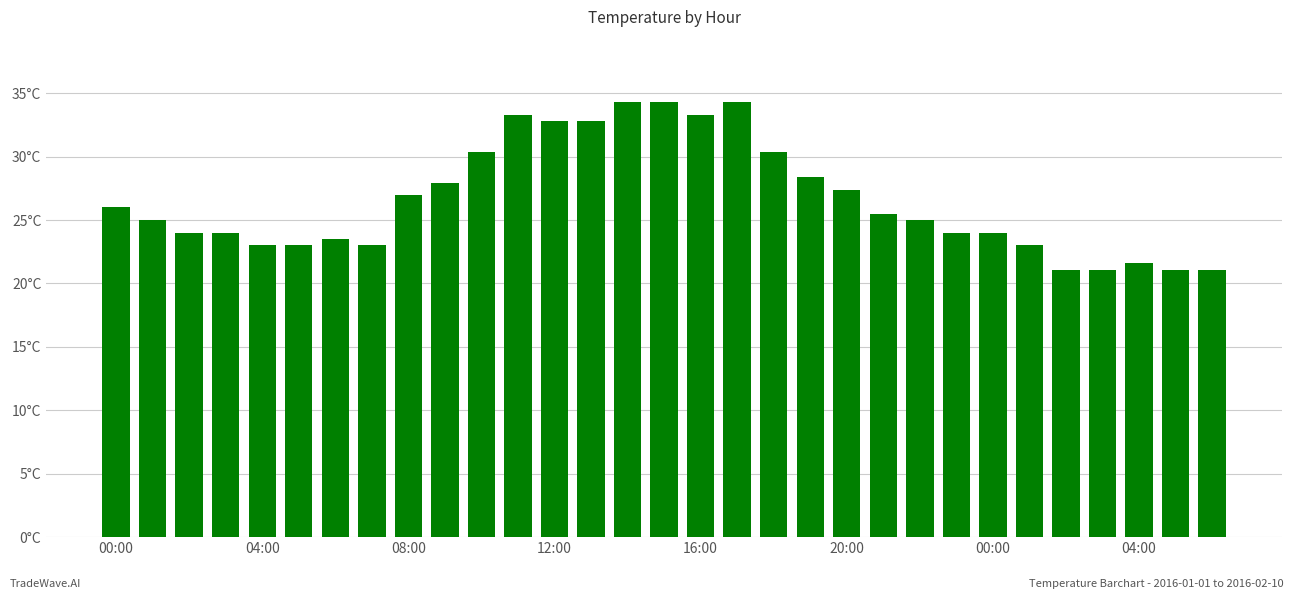

Reading left to right, transcribe all the data shown in this chart.

26.0	25.0	24.0	24.0	23.0	23.0	23.5	23.0	27.0	27.9	30.4	33.3	32.8	32.8	34.3	34.3	33.3	34.3	30.4	28.4	27.4	25.5	25.0	24.0	24.0	23.0	21.1	21.1	21.6	21.1	21.1